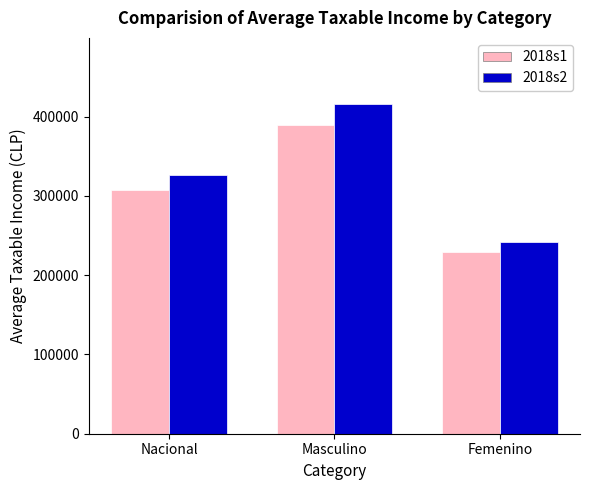

What is the difference between the highest and lowest values at Nacional?

18407.6